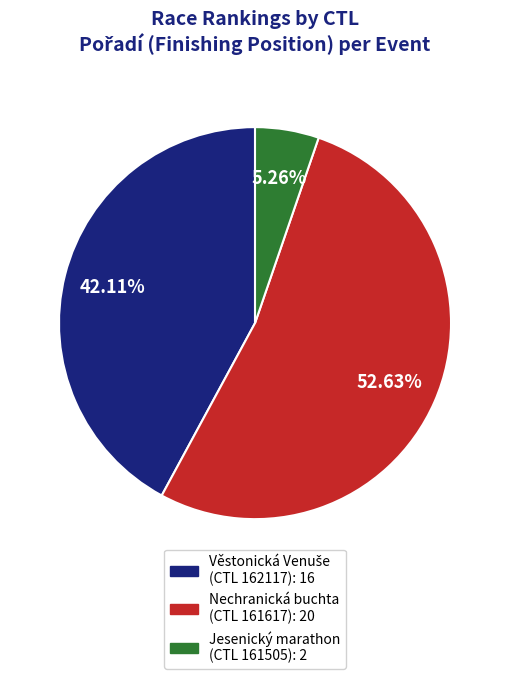

Is there a majority slice in this chart?

Yes